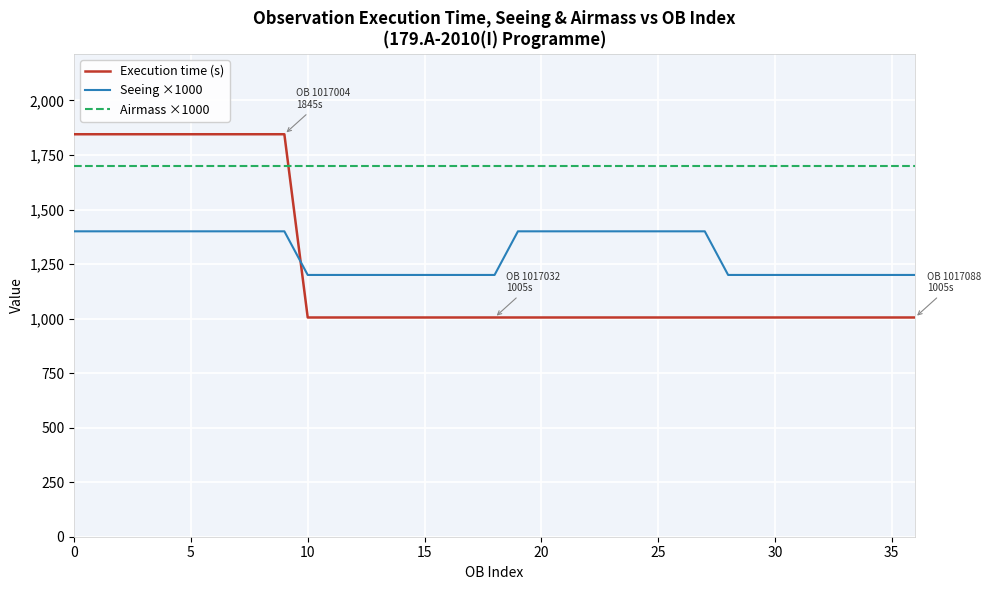

Which series has the largest total across all categories?

Airmass ×1000